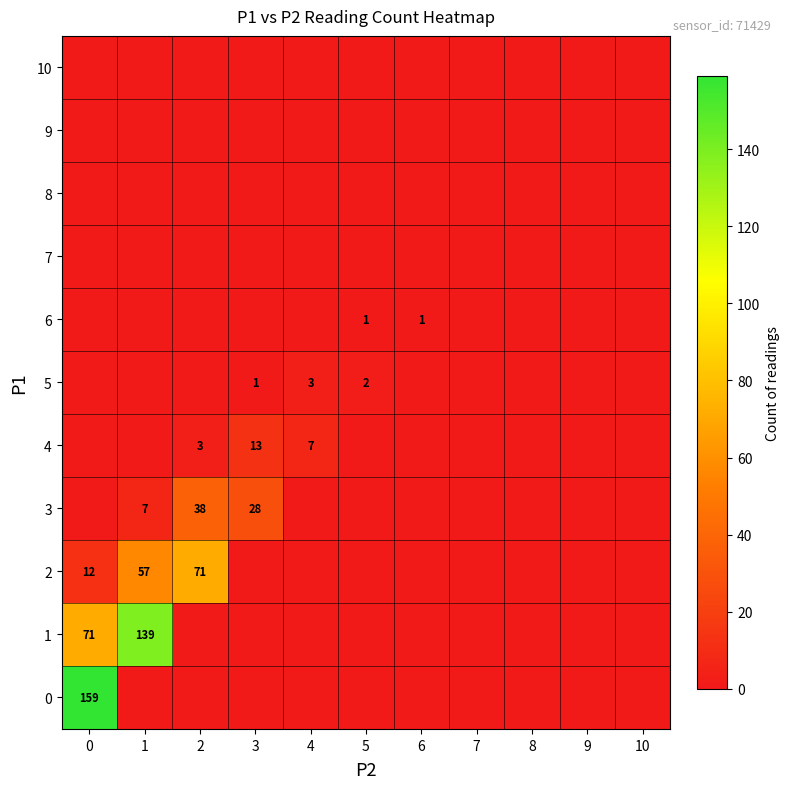

Rank the categories by 6 value from lowest to highest.

0, 1, 2, 3, 4, 7, 8, 9, 10, 5, 6